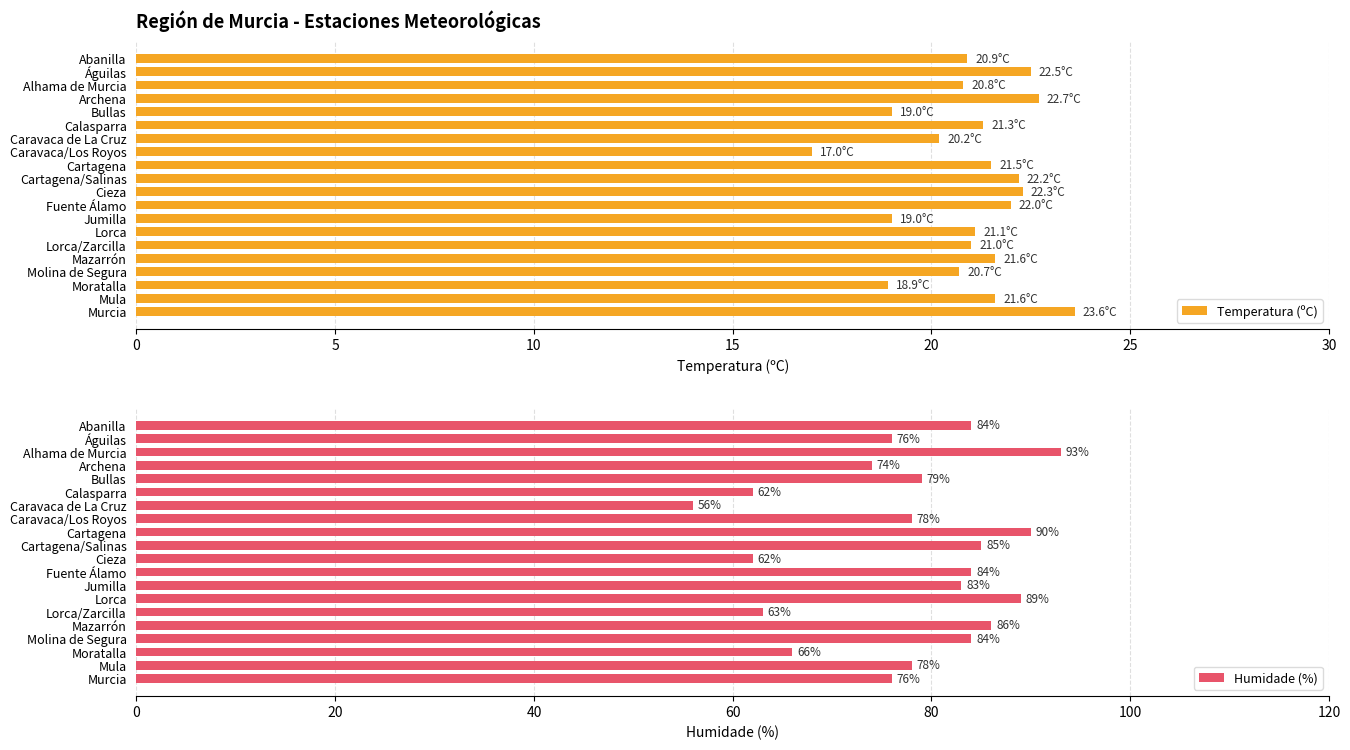

Where is Humidade (%) nearest to the value 74?

Archena